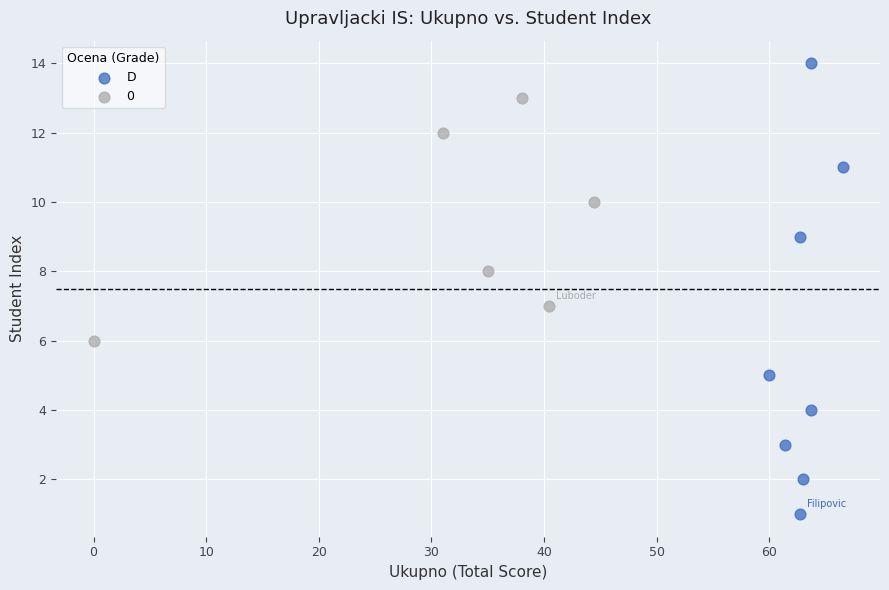

Which series contains the lowest Y value?

D